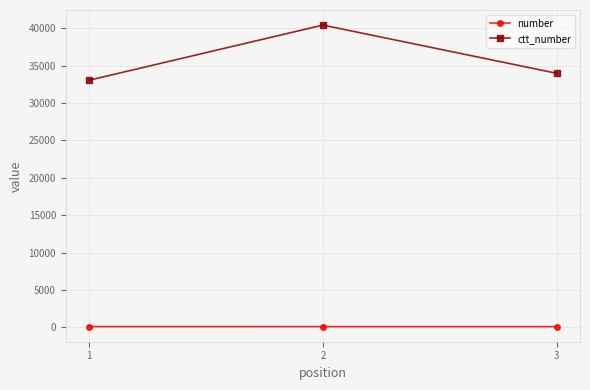

What is the difference between the second highest and minimum values in the ctt_number series?

929